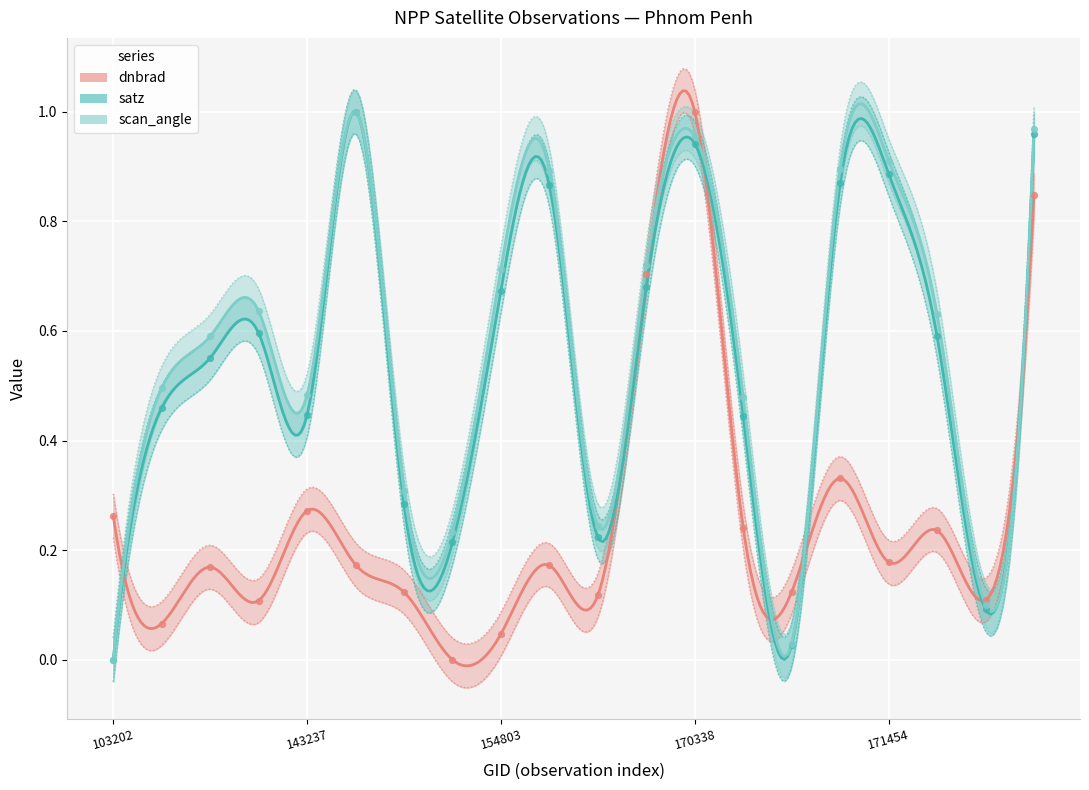

Which series reaches the minimum Y coordinate?

dnbrad